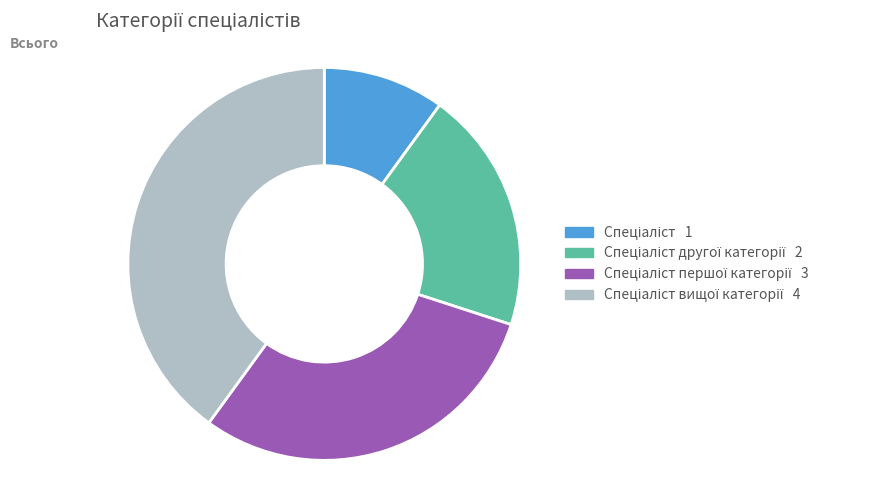

Is there any slice that represents more than half of the pie?

No